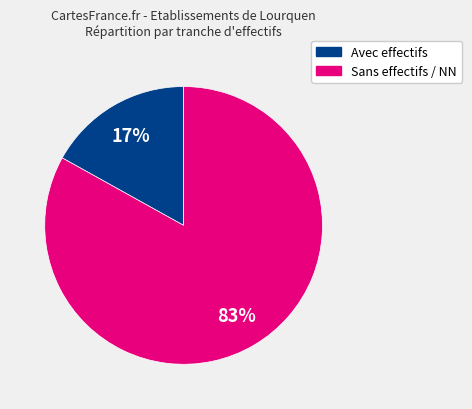

Is there a majority slice in this chart?

Yes